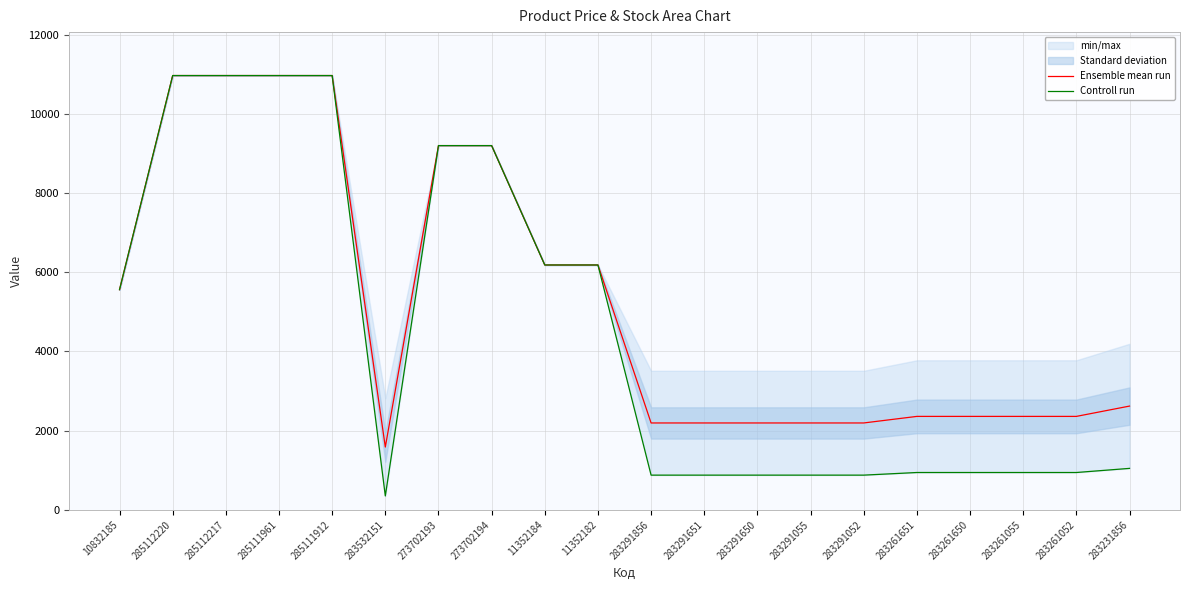

The value of Ensemble mean run at 285111961 is 10964.4. True or false?

True